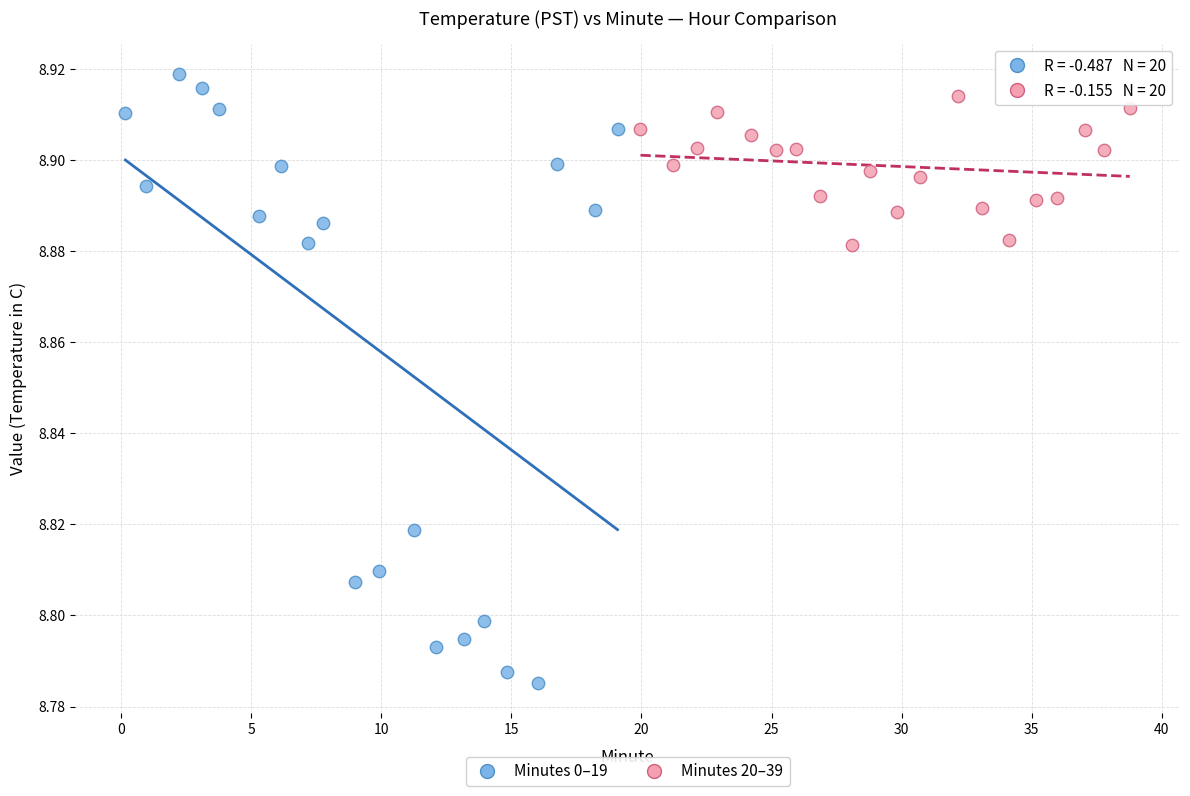

Which series has the widest spread of Y values?

Minutes 0–19